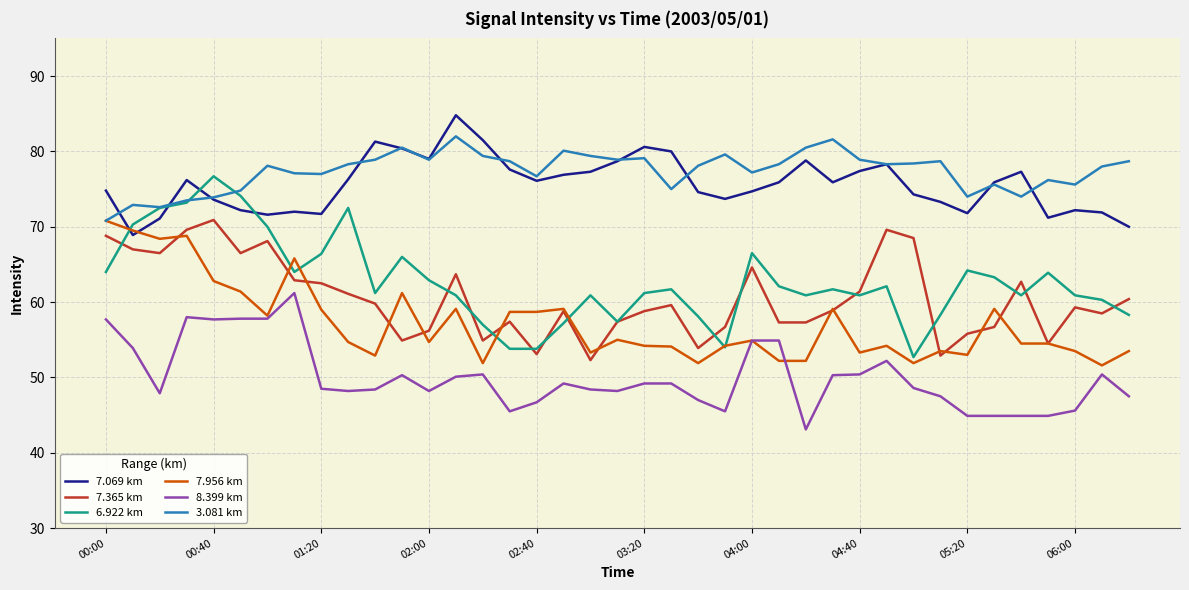

Which series has the widest spread of values?

6.922 km